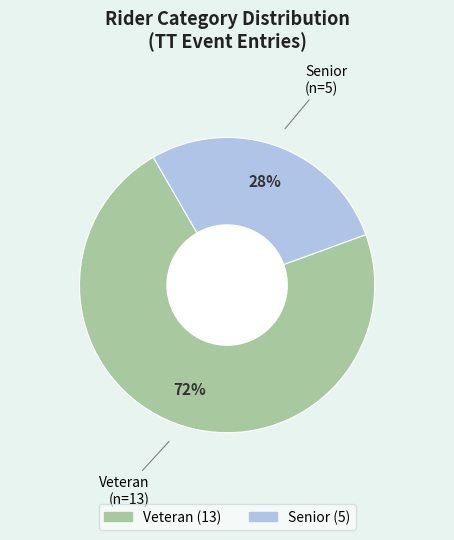

Which category has the smallest portion of the pie?

Senior